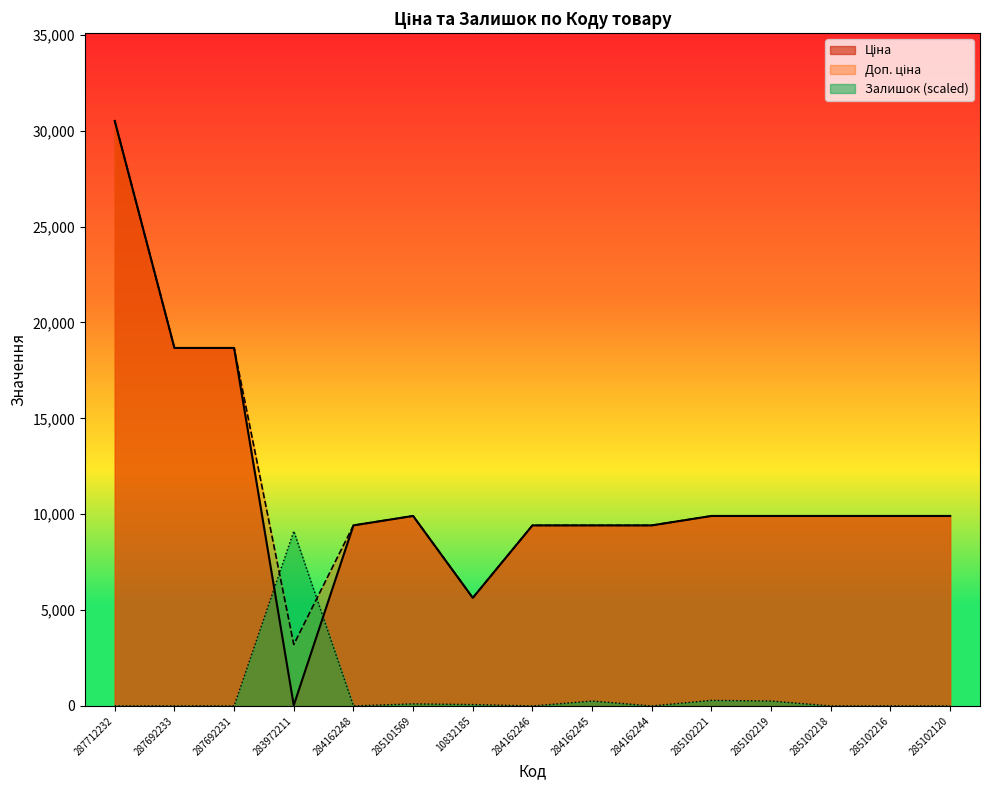

Which category has the lowest value across all series?

287712232